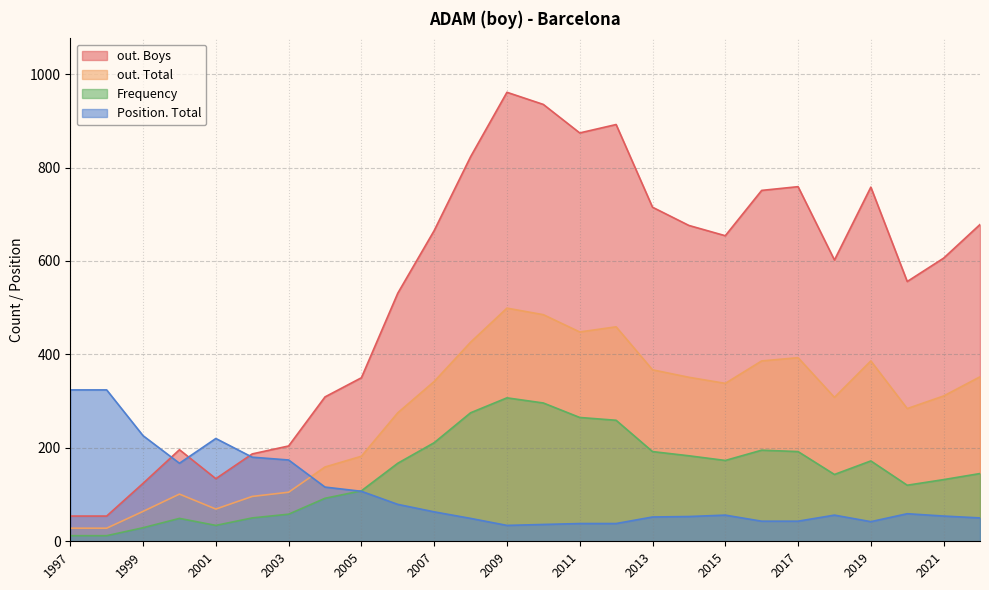

Which series has the largest range (max minus min)?

out. Boys